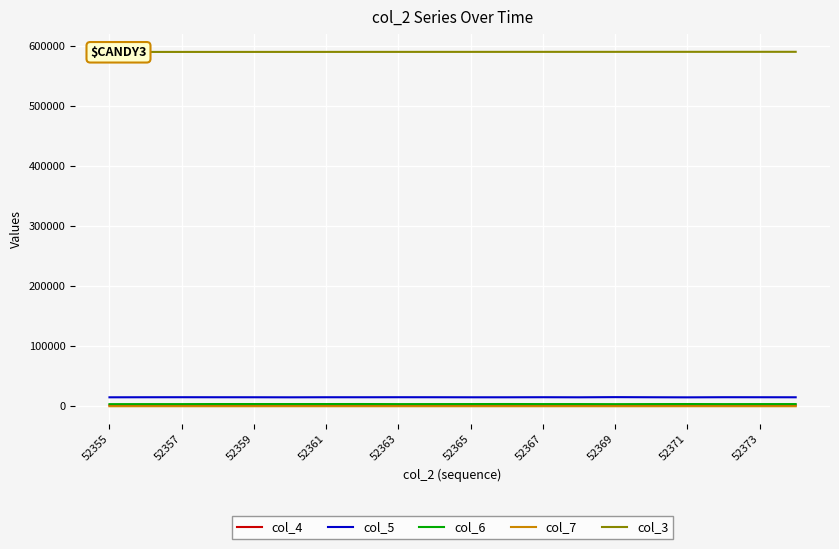

Reading left to right, list all the values displayed in this chart.

col_4: 1546	1375	1324	1289	1338	1358	1325	1305	1358	1323	1415	1332	1346	1379	1340	1368	1427	1341	1384	1415
col_5: 15005	15102	15137	15095	15072	14982	15099	15080	15139	15109	15024	15023	15138	14999	15285	15086	14928	15140	15098	15041
col_6: 3594	3651	3640	3767	3756	3742	3760	3796	3643	3695	3731	3804	3689	3703	3571	3697	3774	3646	3692	3703
col_7: 87	114	100	91	90	119	102	96	101	90	99	93	93	108	82	91	124	103	98	104
col_3: 590785	590796	590808	590819	590830	590841	590853	590864	590875	590887	590898	590909	590920	590932	590943	590954	590965	590977	590988	590999